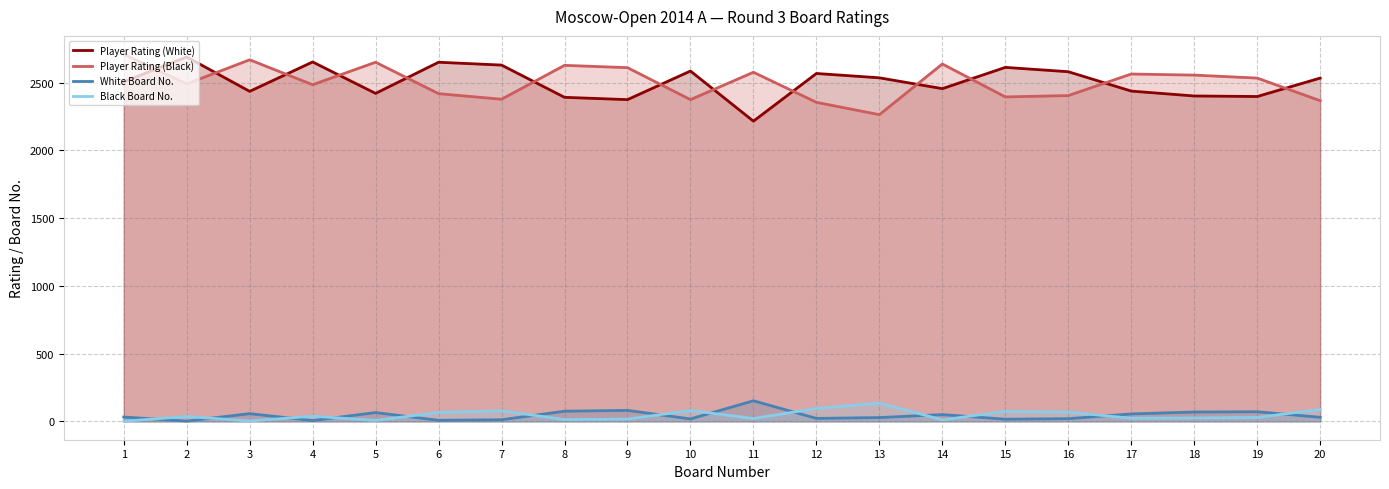

Does the chart have visible grid lines?

Yes